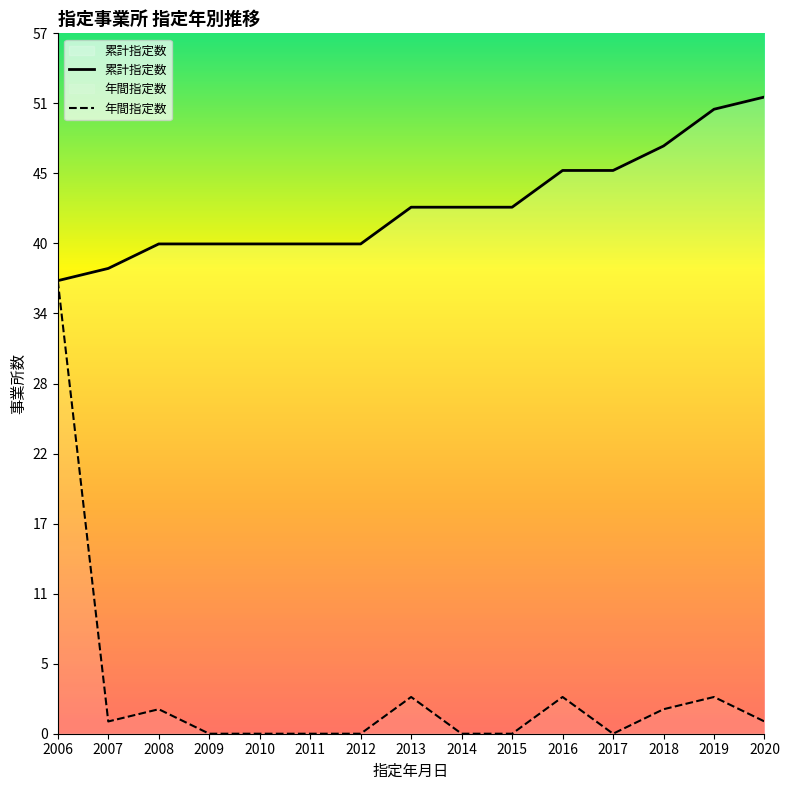

Does the chart display data point markers on the line(s)?

No